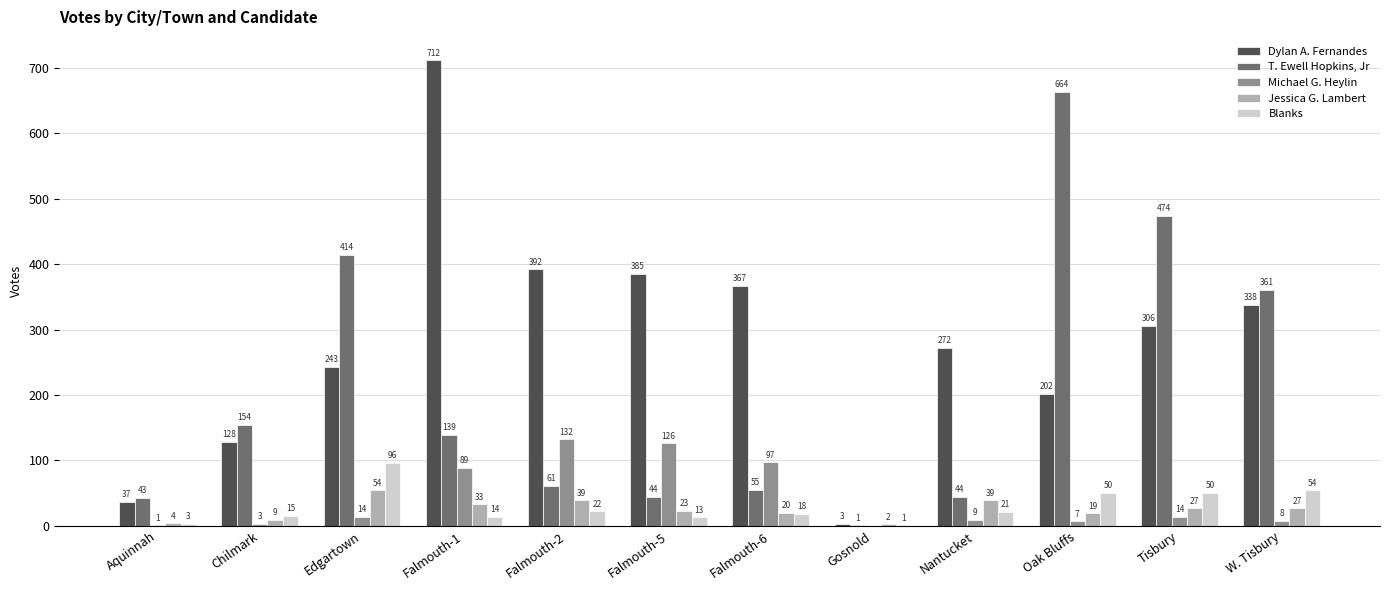

At which label does Dylan A. Fernandes reach its peak?

Falmouth-1